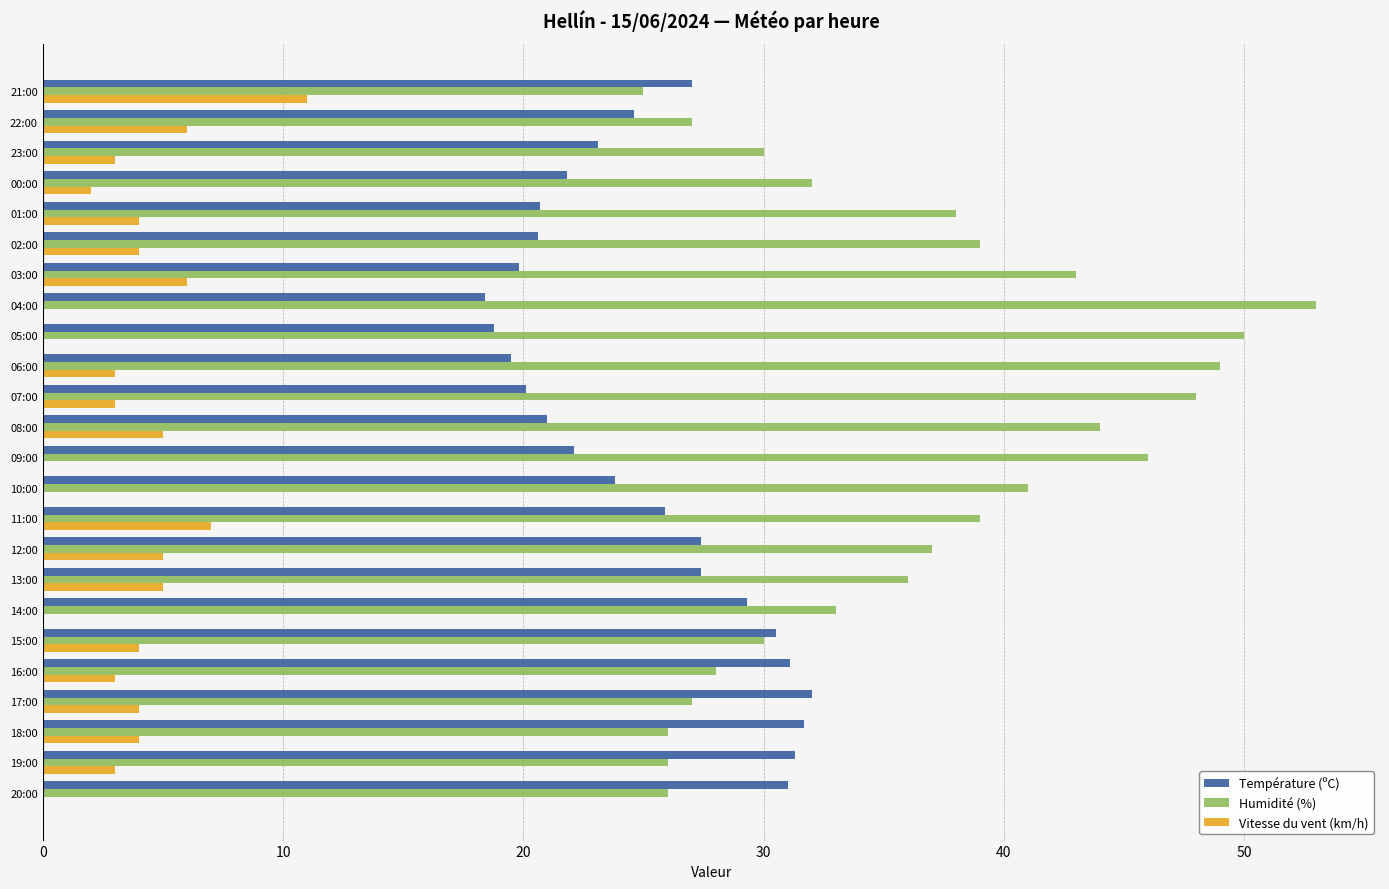

What is the maximum value shown in the chart?

53.0